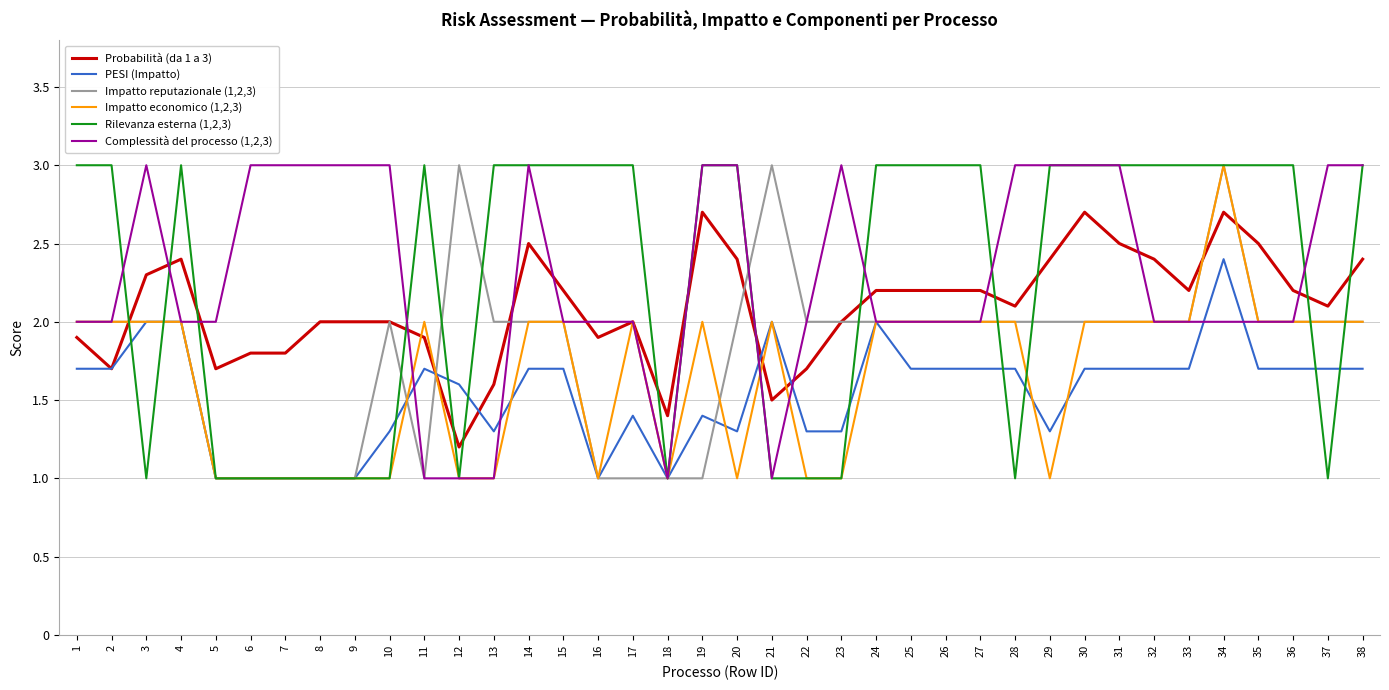

What is the minimum value for Probabilità (da 1 a 3)?

1.2